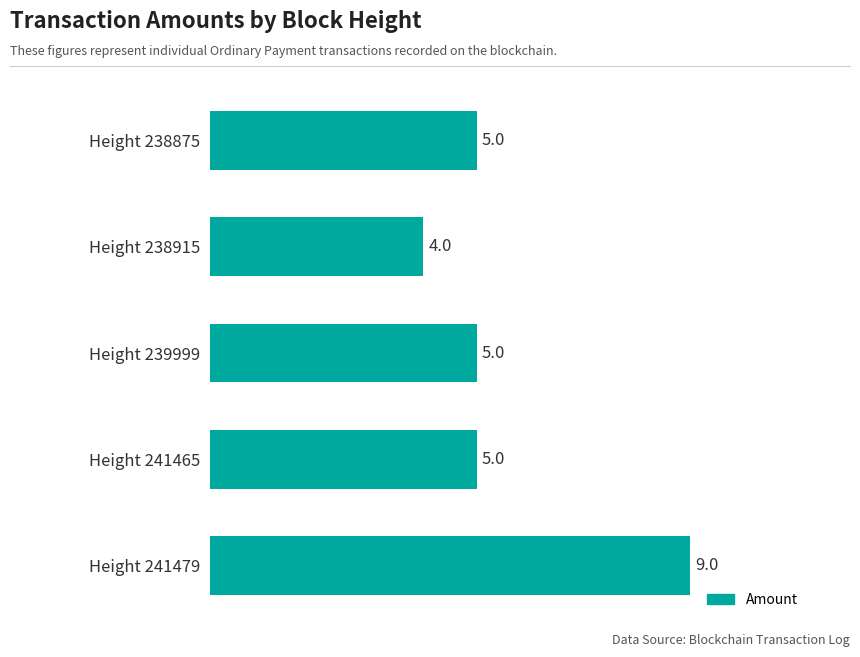

Is it true that the value at Height 238875 is 2?

False